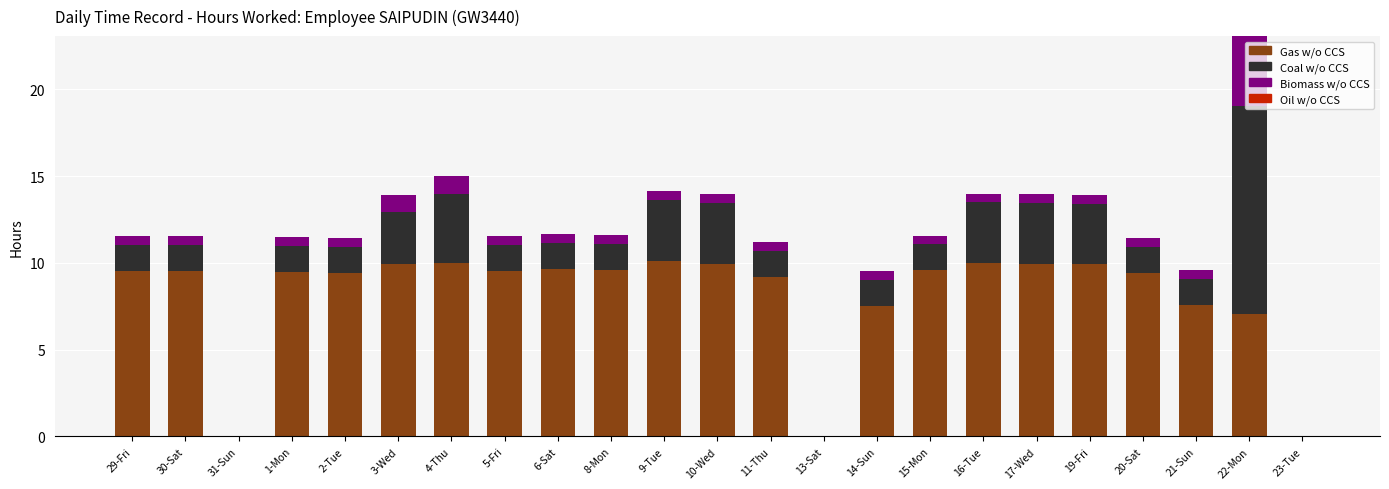

Does the chart contain stacked bars?

Yes